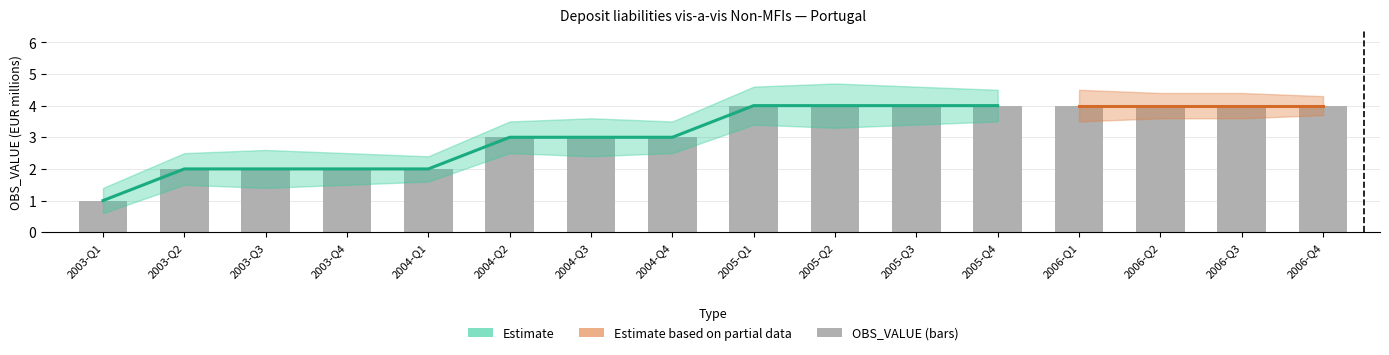

Reading left to right, transcribe all the data shown in this chart.

2003-Q1=1	2003-Q2=2	2003-Q3=2	2003-Q4=2	2004-Q1=2	2004-Q2=3	2004-Q3=3	2004-Q4=3	2005-Q1=4	2005-Q2=4	2005-Q3=4	2005-Q4=4	2006-Q1=4	2006-Q2=4	2006-Q3=4	2006-Q4=4